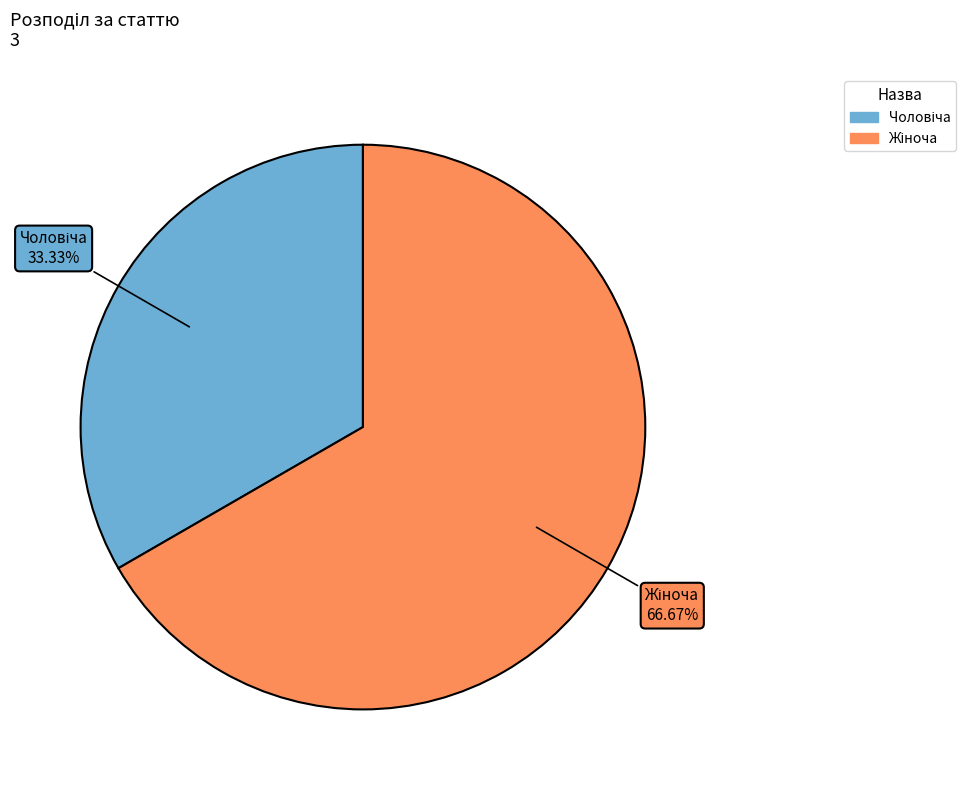

How many segments does this pie chart have?

2